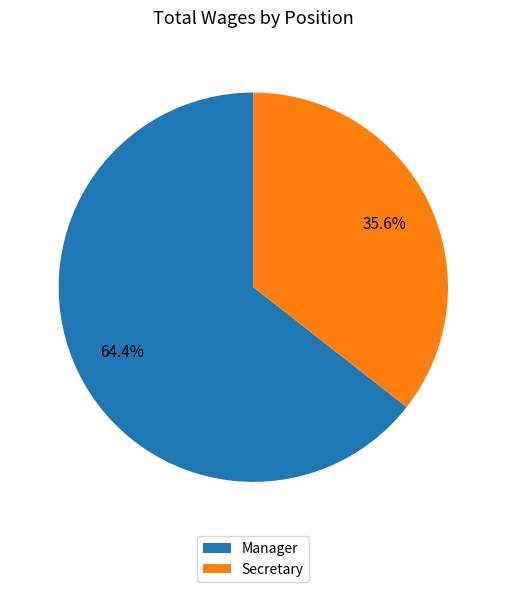

To the nearest percent, what is the average slice percentage?

50%